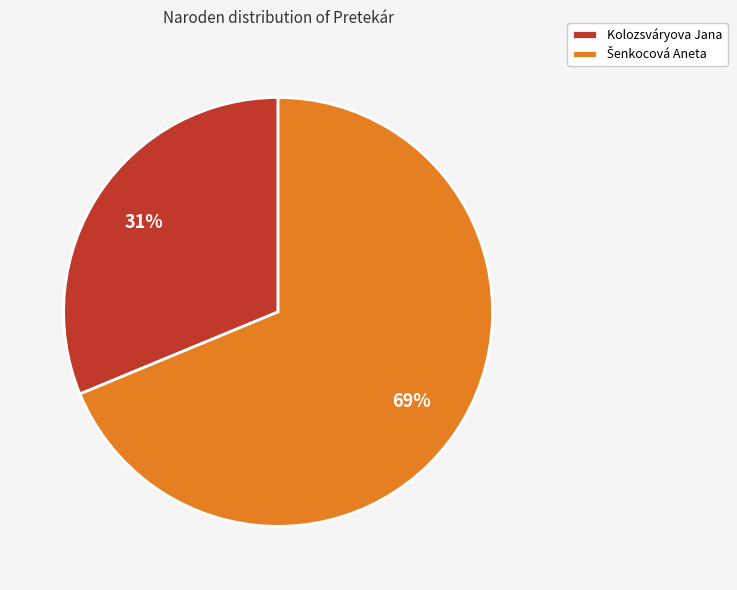

How many slices are in this pie chart?

2